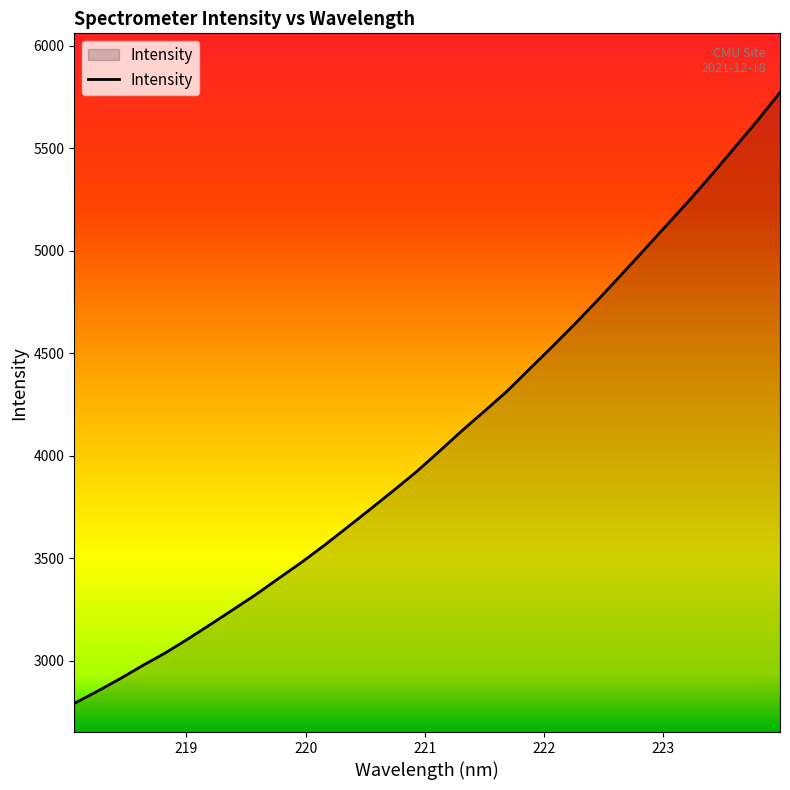

What is the difference between the maximum and minimum values?

2980.4